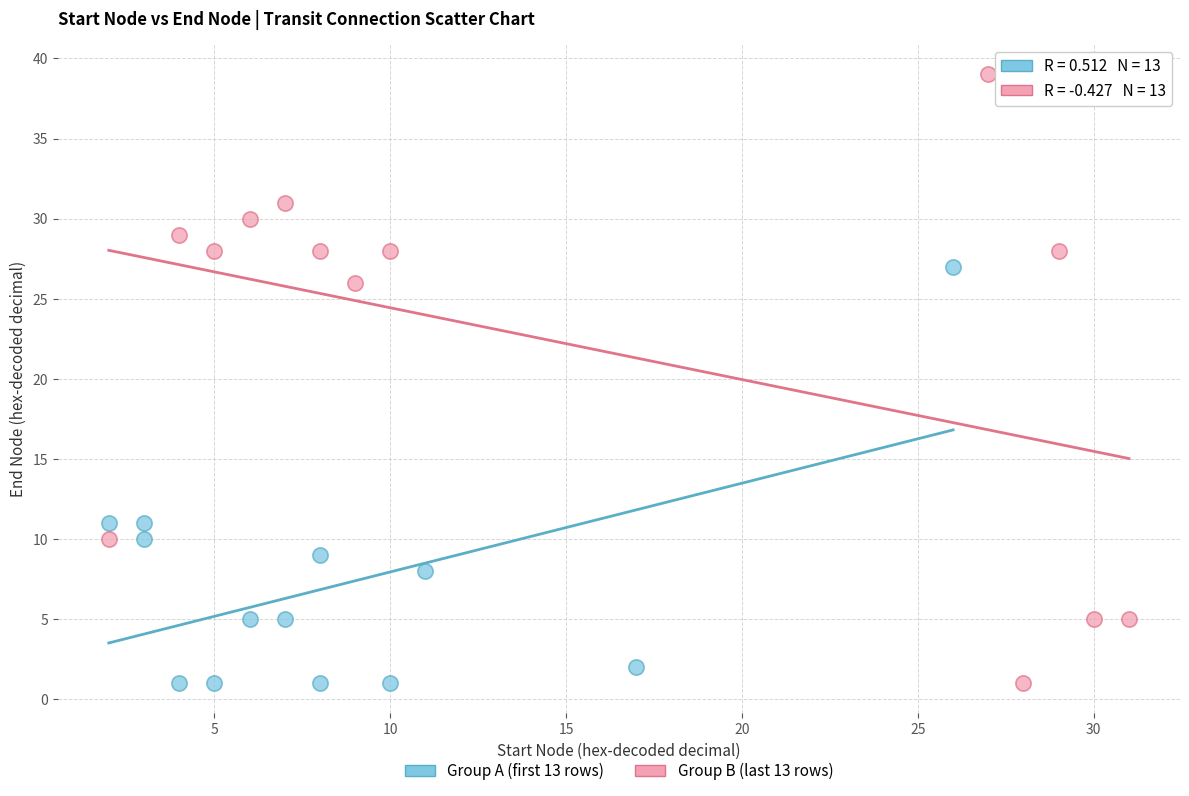

Which series has the widest spread of Y values?

Group B (last 13 rows)